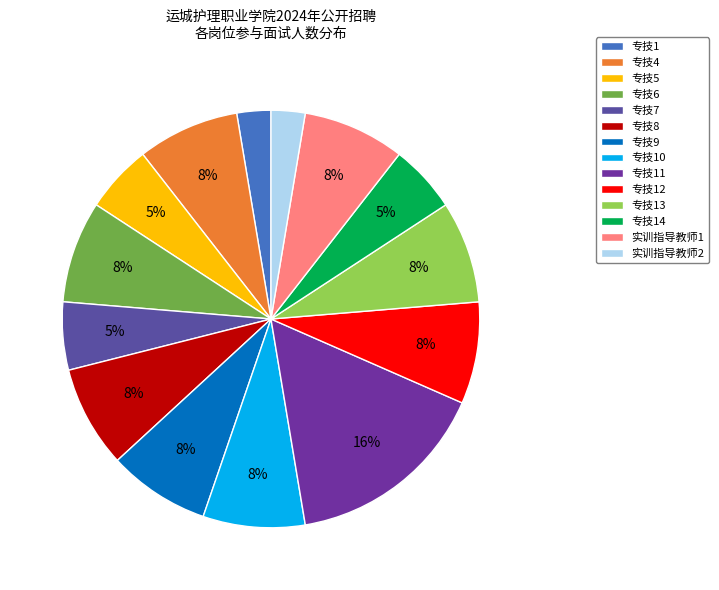

Which has a higher value, 专技11 or 专技5?

专技11